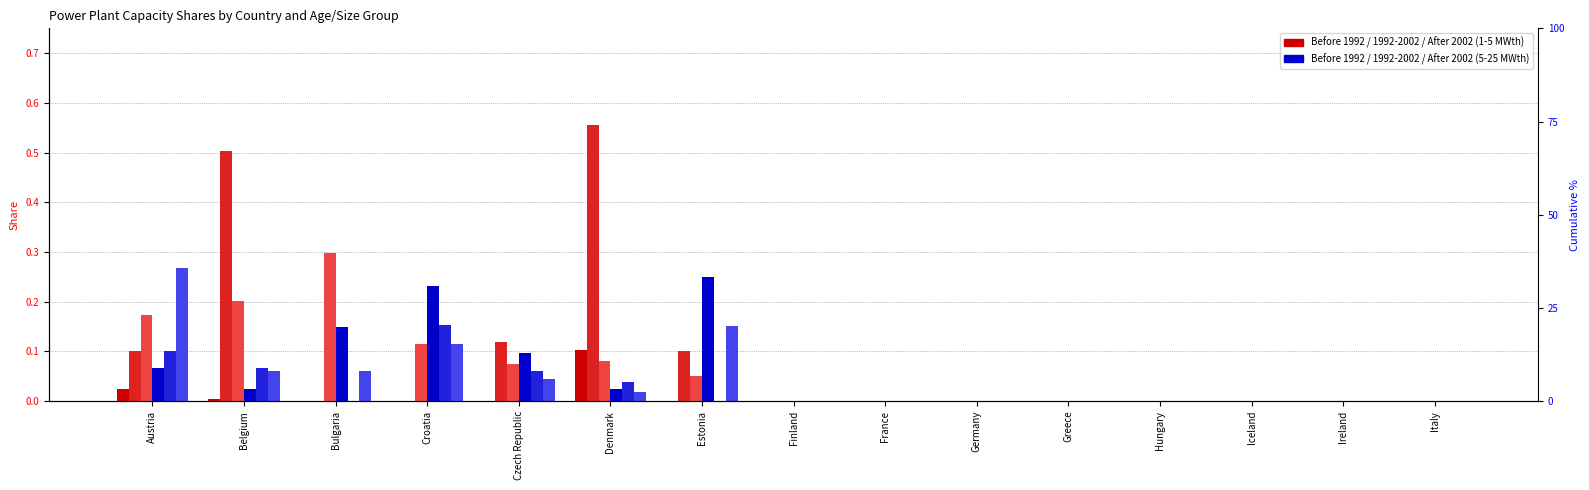

What is the label of the 14th bar from the right?

Belgium